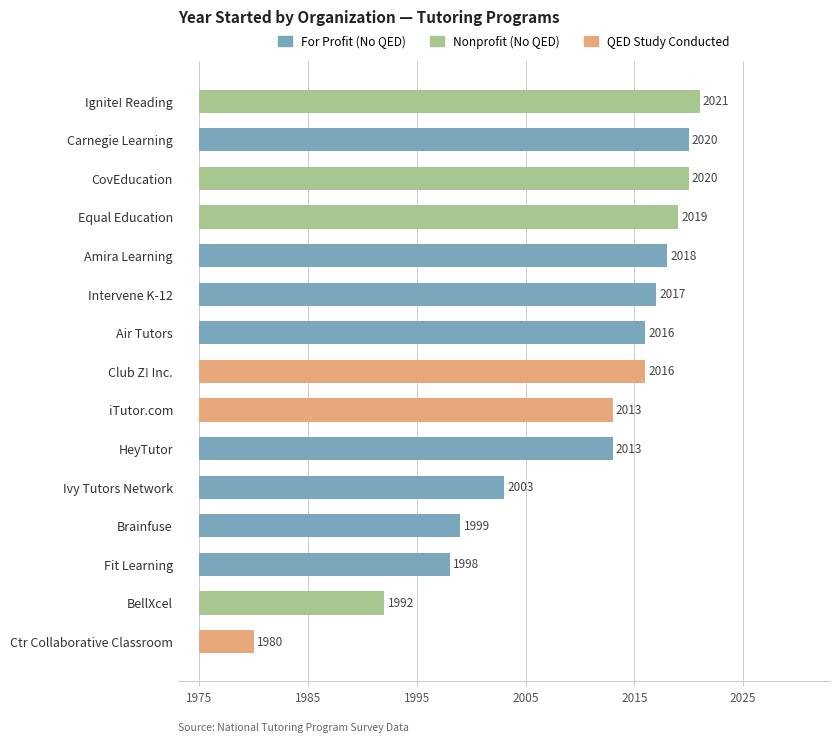

What is the average value?

2010